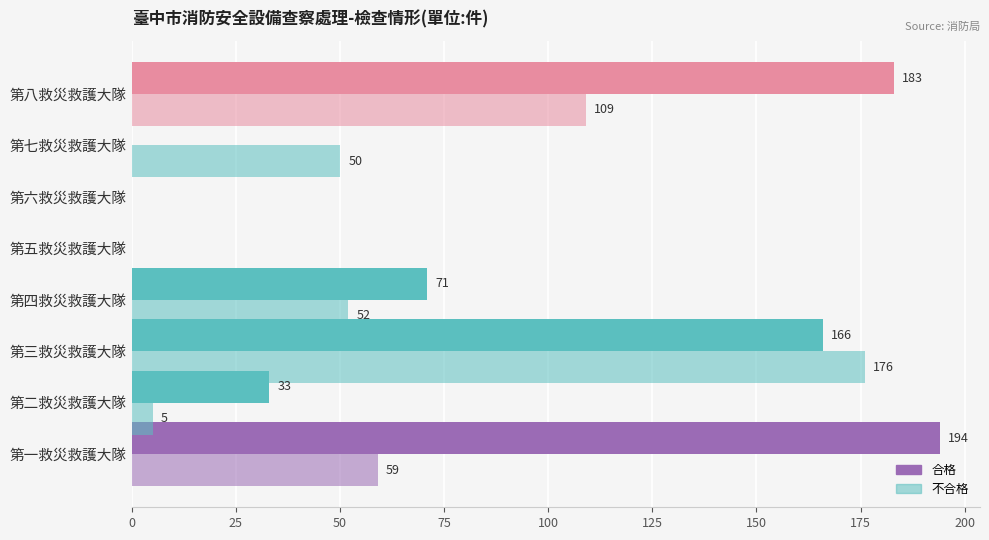

Reading left to right, transcribe all the data shown in this chart.

合格: 194	33	166	71	0	0	0	183
不合格: 59	5	176	52	0	0	50	109